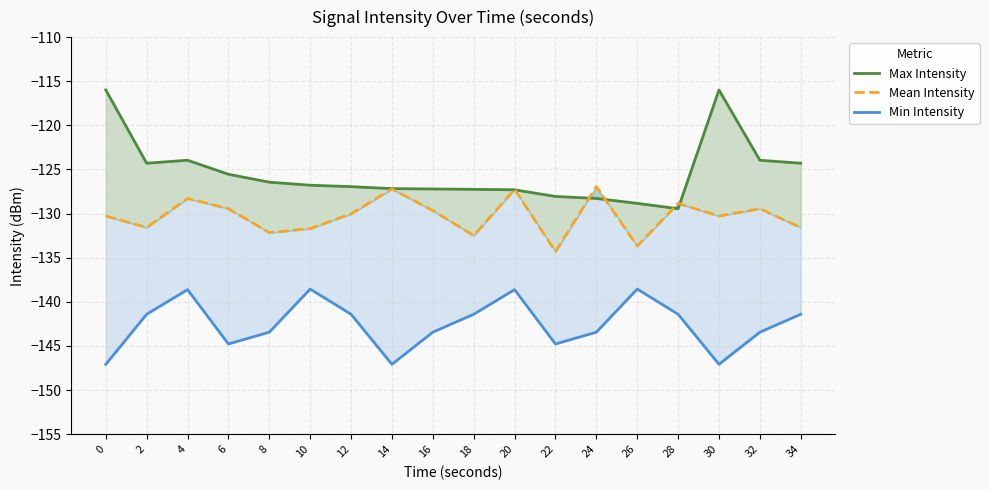

List the series in order of their peak value, lowest first.

Min Intensity, Mean Intensity, Max Intensity